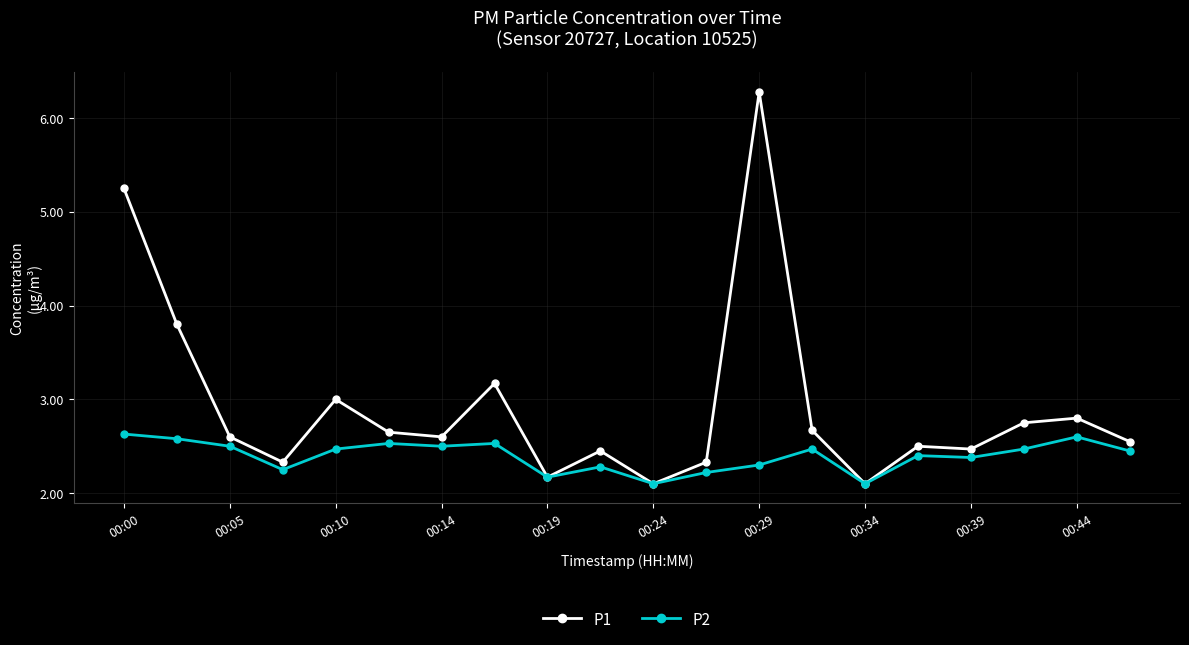

In P2, how many points are lower than both neighbors (excluding endpoints)?

6